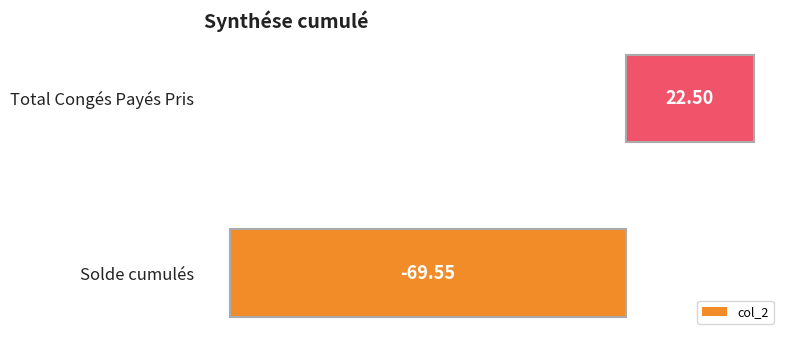

Which has a higher value, Solde cumulés or Total Congés Payés Pris?

Total Congés Payés Pris